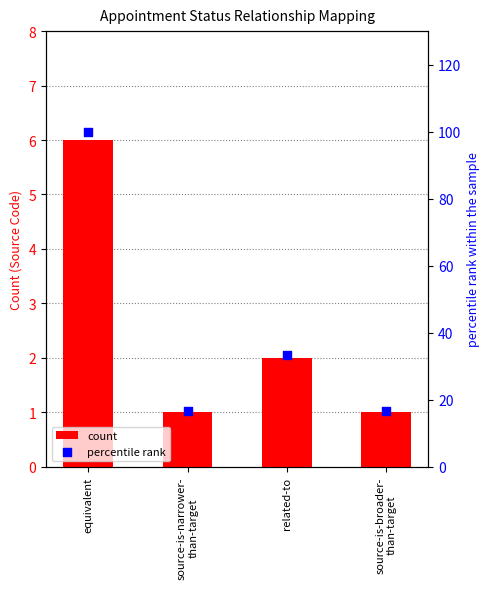

Which series reaches the minimum Y coordinate?

count